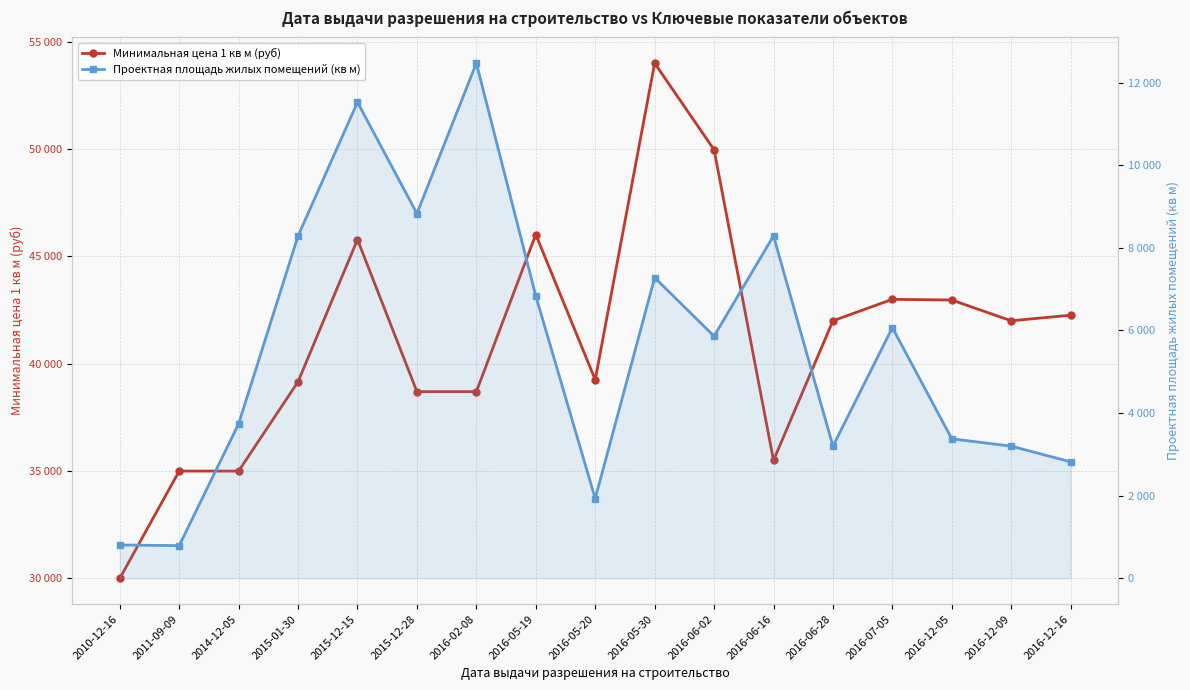

At how many categories does at least one series exceed 38747?

11